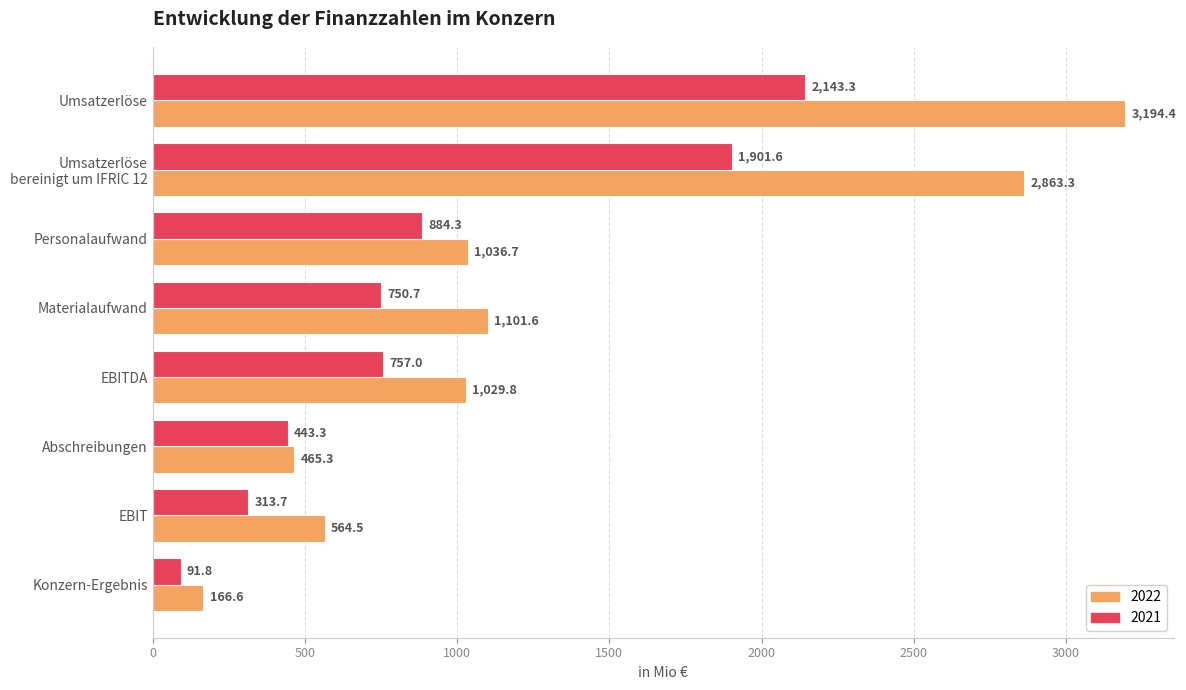

What is the maximum value shown in the chart?

3194.4